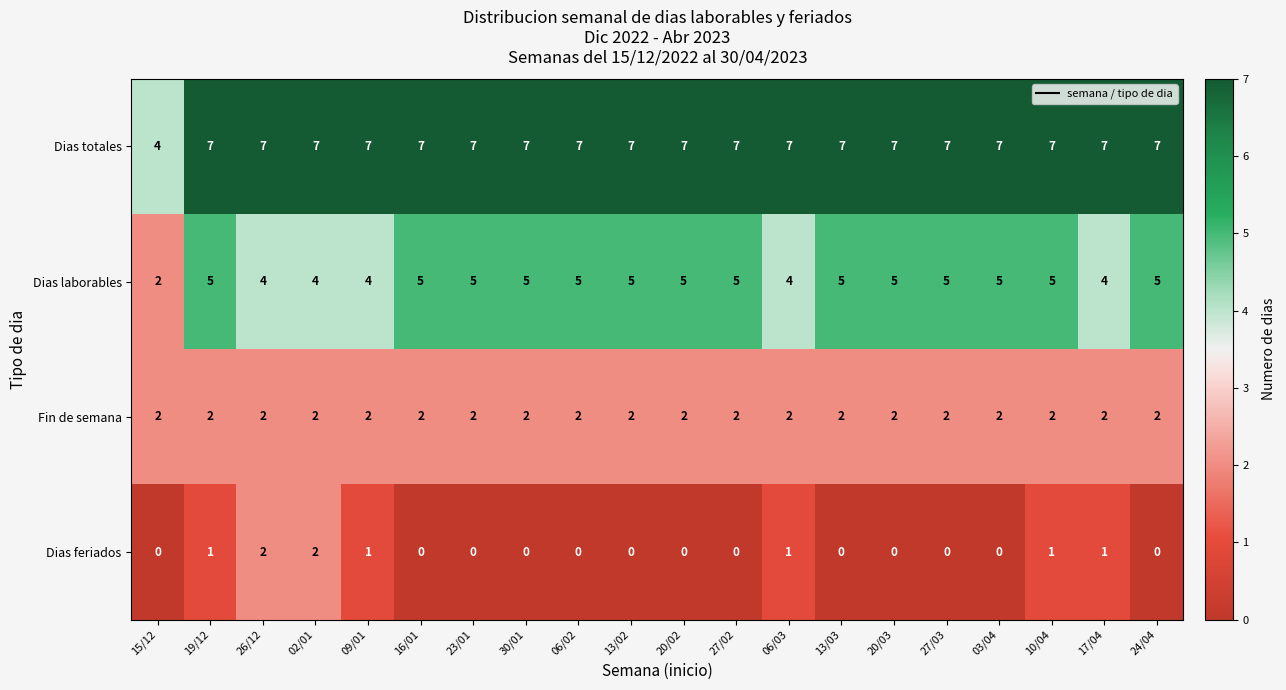

What is the sum of the Fin de semana values at 13/03 and 27/02?

4